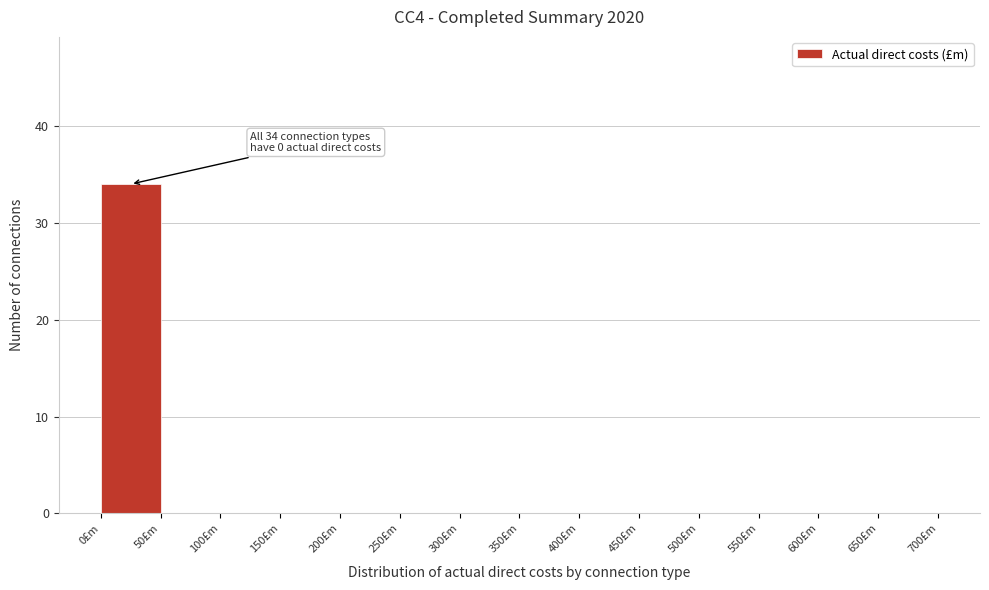

Over which range of the x-axis is the bar tallest?

0 to 50